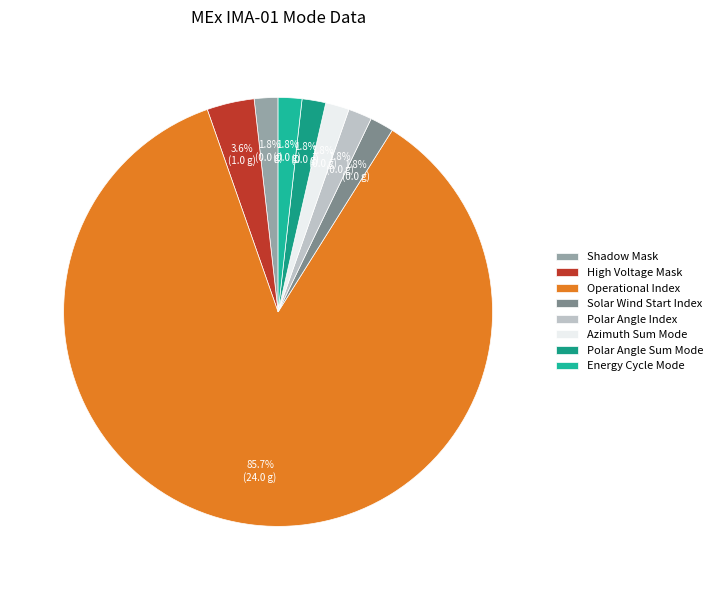

Does Operational Index account for over 50% of the chart?

Yes